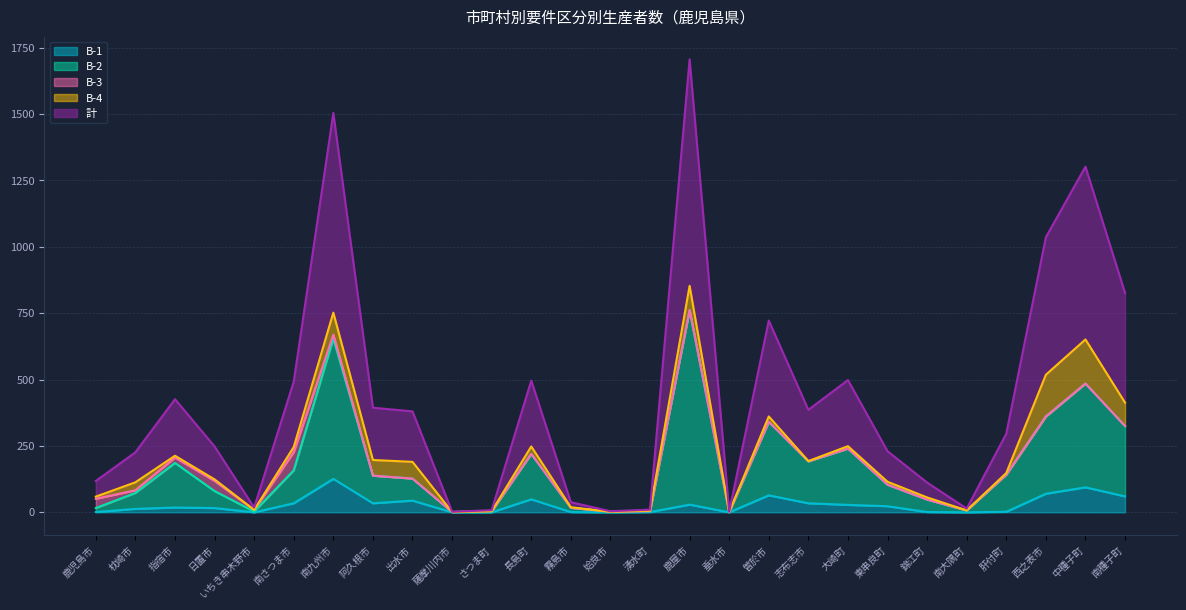

True or false: 計 and B-1 cross at least once.

False